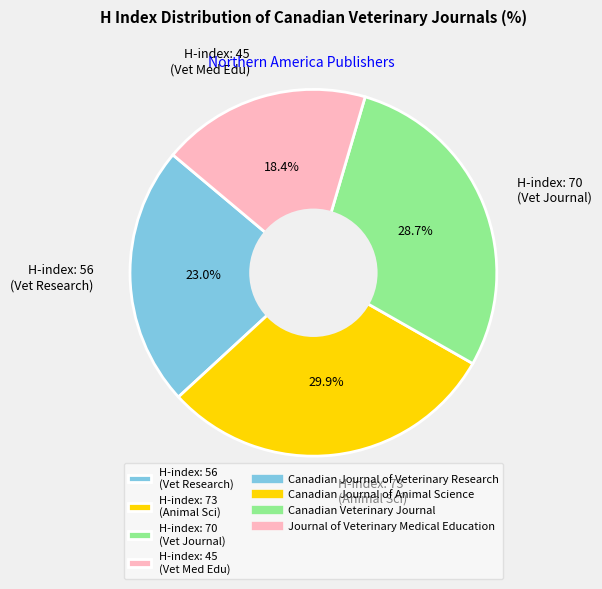

Is there a majority slice in this chart?

No